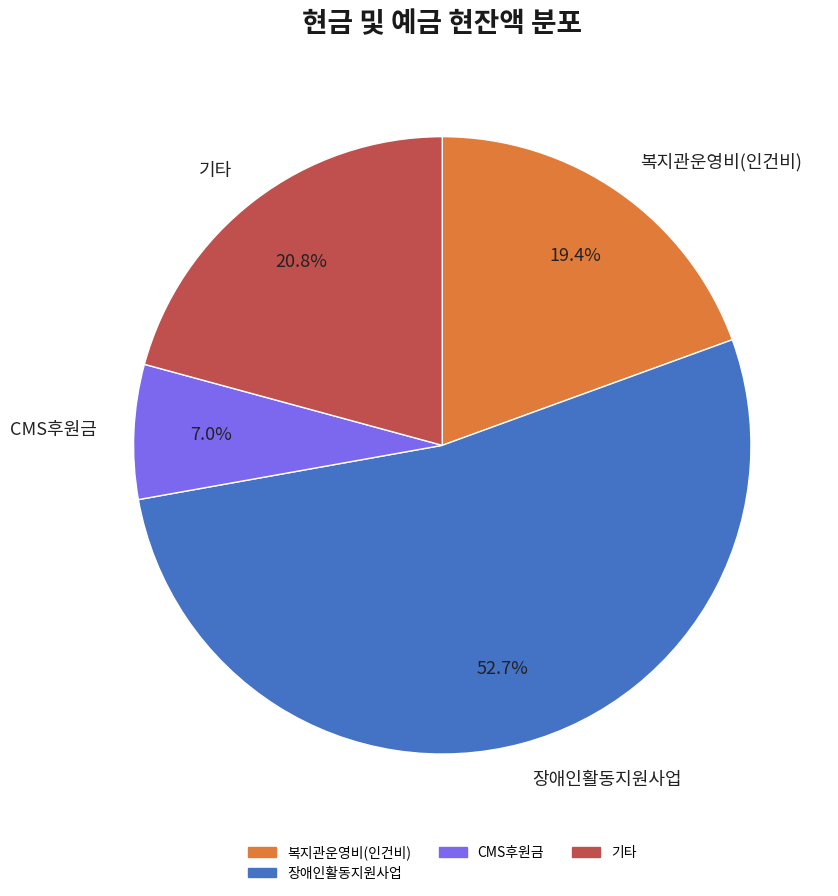

Combined, do 기타 and CMS후원금 account for over 50%?

No